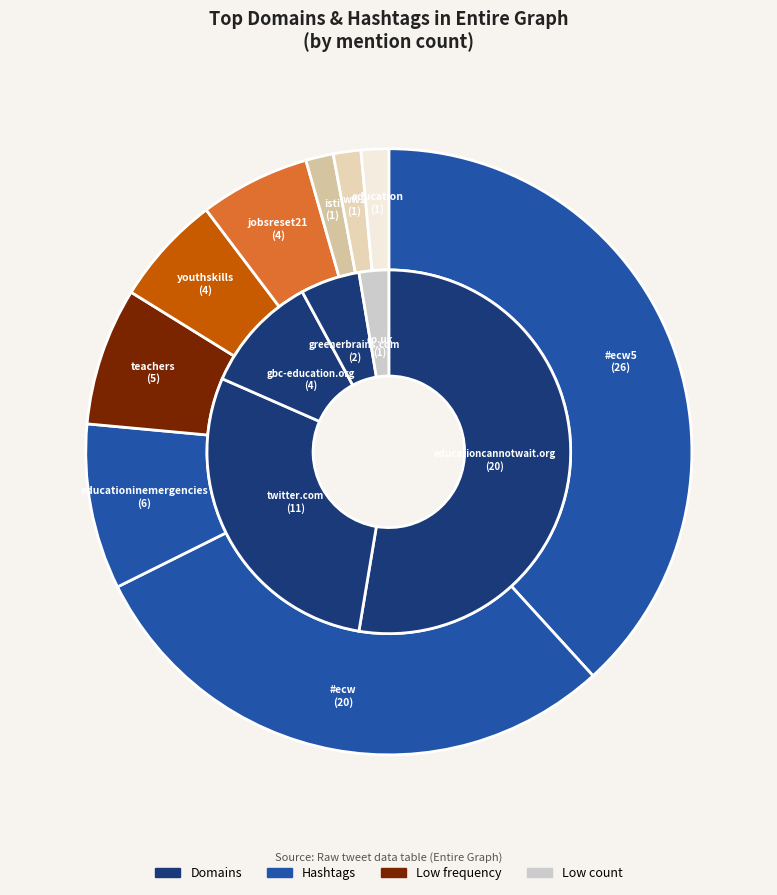

Does any single category account for the majority?

No